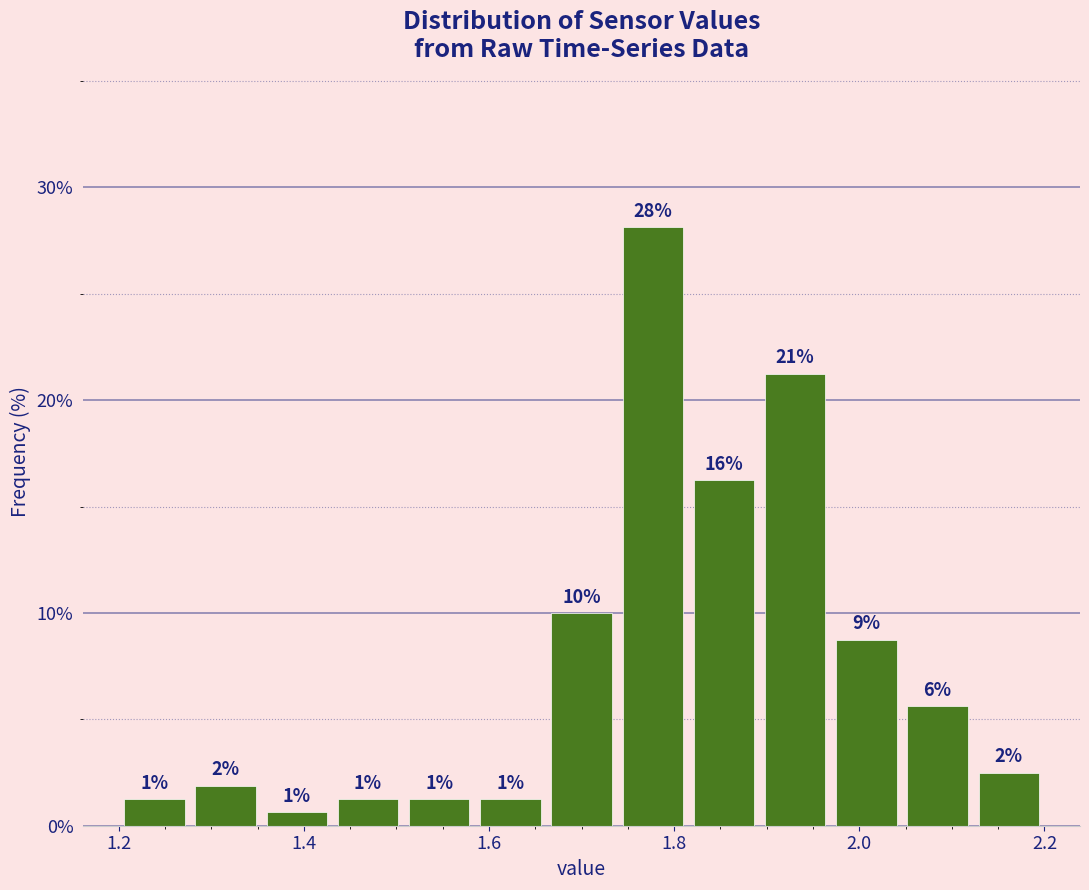

Around what value on the x-axis is the tallest bar? Give the approximate position of its centre, as read against the axis.

1.78